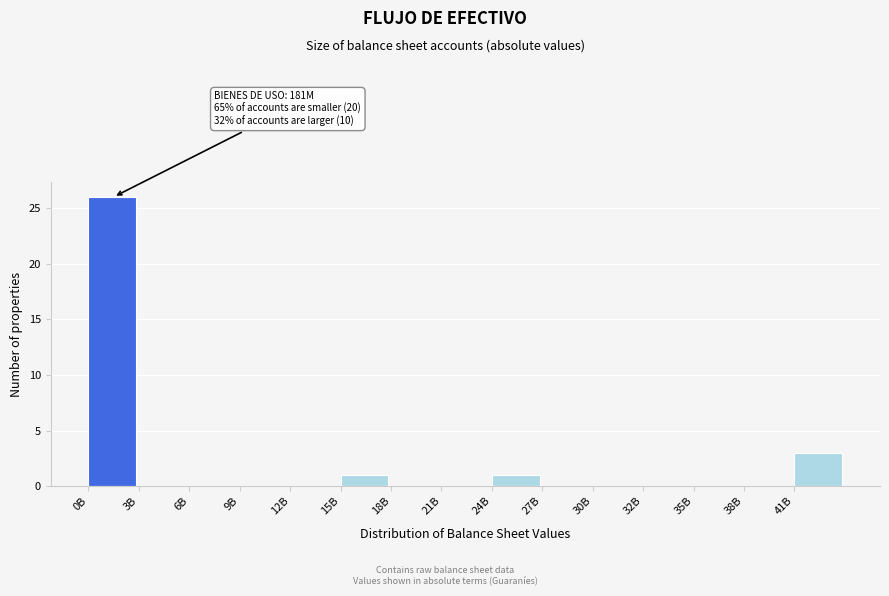

Reading right to left, extract all data points from this chart.

41B=3	38B=0	35B=0	32B=0	30B=0	27B=0	24B=1	21B=0	18B=0	15B=1	12B=0	9B=0	6B=0	3B=0	0B=26